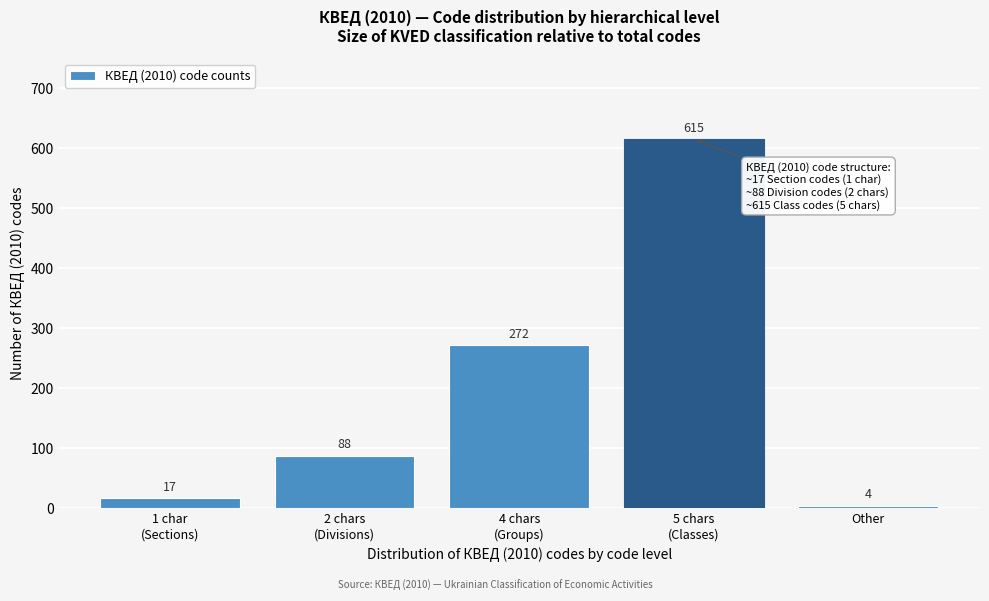

Reading left to right, list all the values displayed in this chart.

17	88	272	615	4